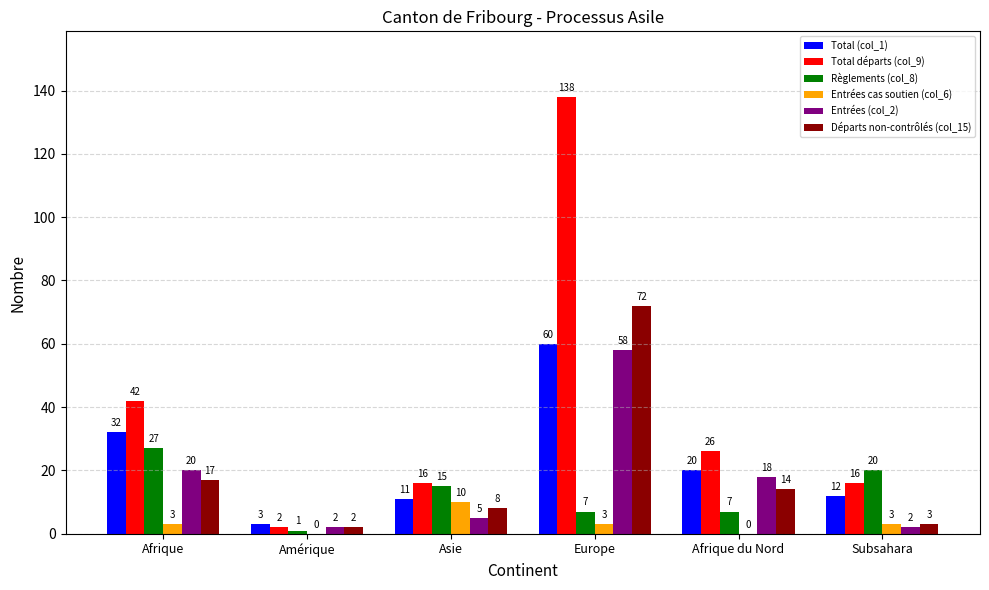

How many data points does each series have?

6